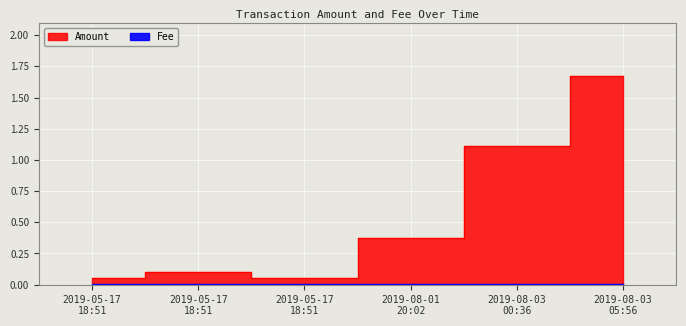

Does the chart display data point markers on the line(s)?

No